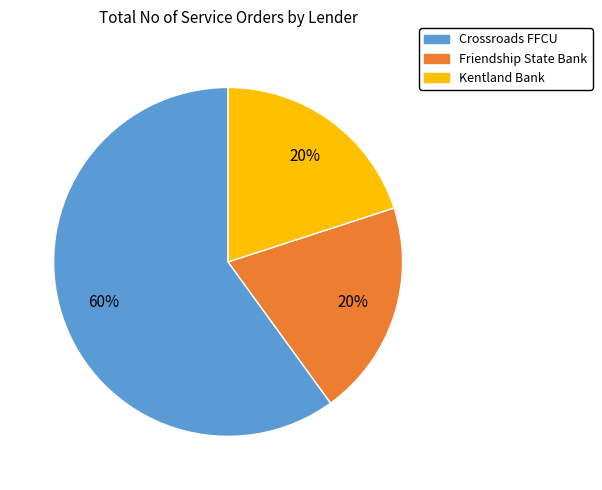

Does any single category account for the majority?

Yes